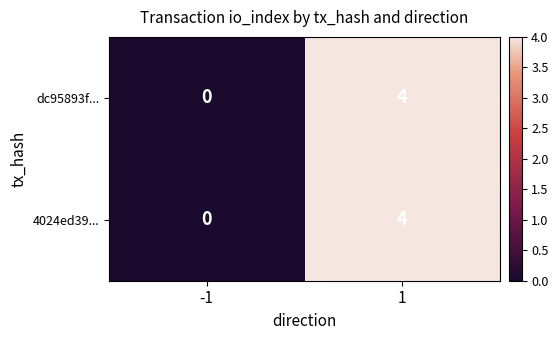

Is the value of 4024ed39... at -1 greater than the value of dc95893f... at 1?

No